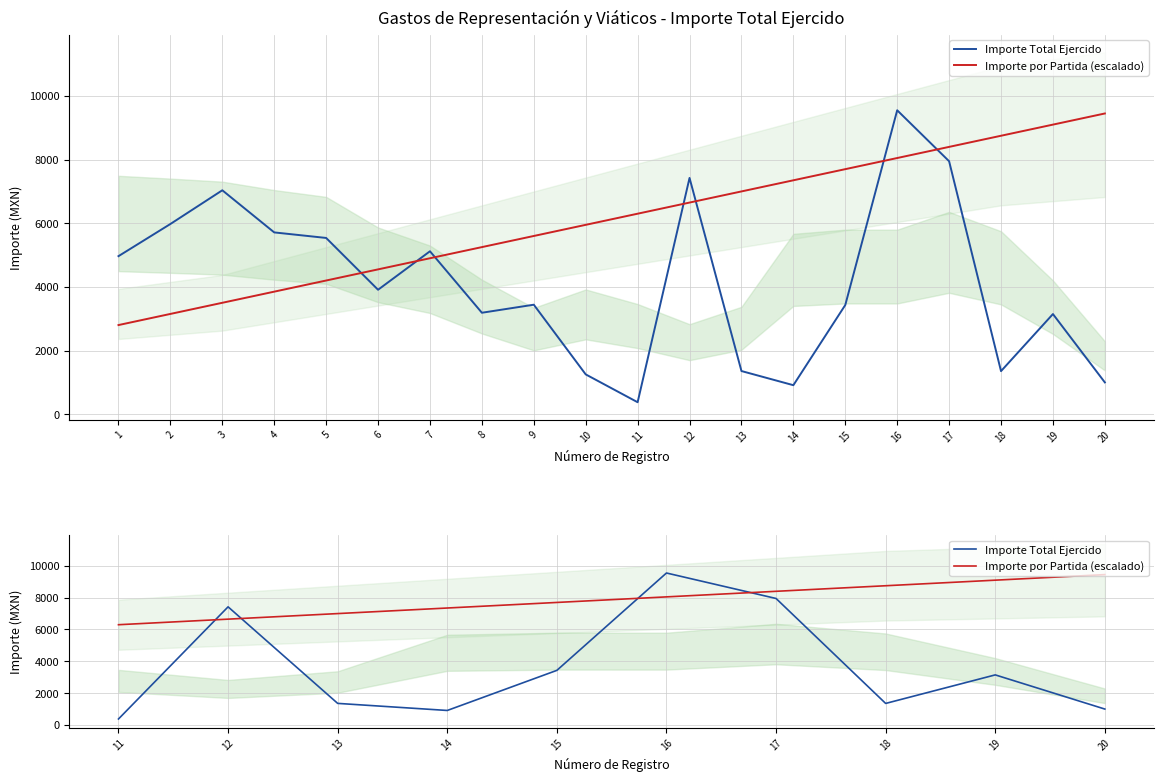

Count the number of data series in this chart.

2